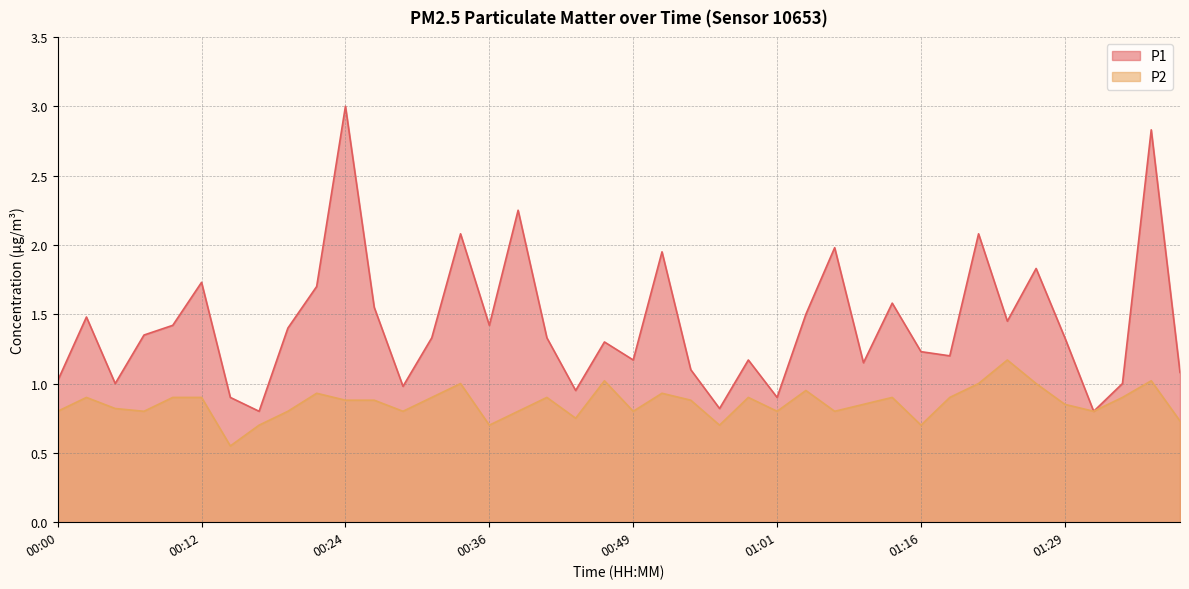

Is it true that P1 equals 1.0 at 00:00?

True